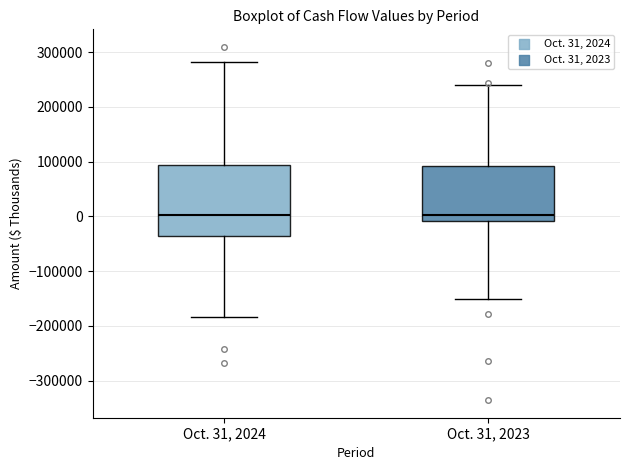

Reading left to right, transcribe this box plot: for each box, give where its median line is, the range the box spans, and where its two whiskers end, as read against the y-axis. The values are not printed on the chart, so give them approximately, as read against the axis.

Oct. 31, 2024: median 0, box -40000 to 90000, whiskers -180000 to 280000
Oct. 31, 2023: median 0, box -10000 to 90000, whiskers -150000 to 240000